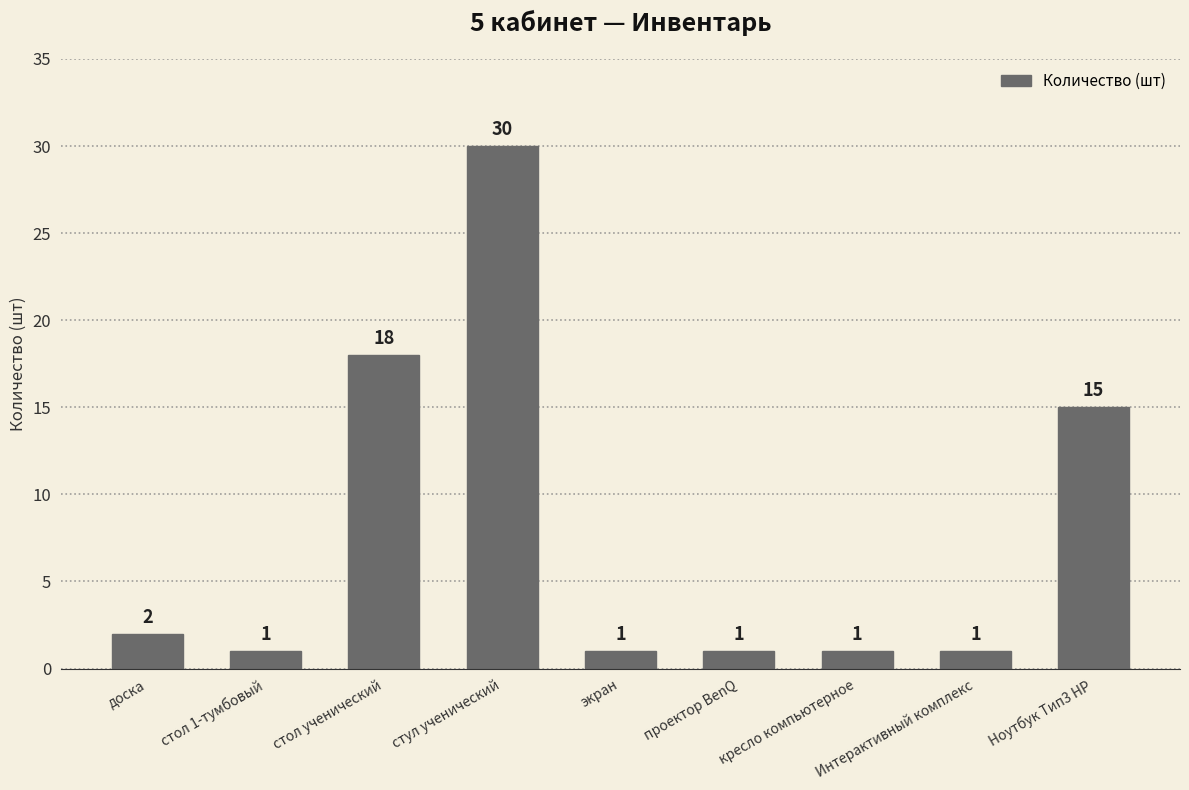

What is the maximum value shown in the chart?

30